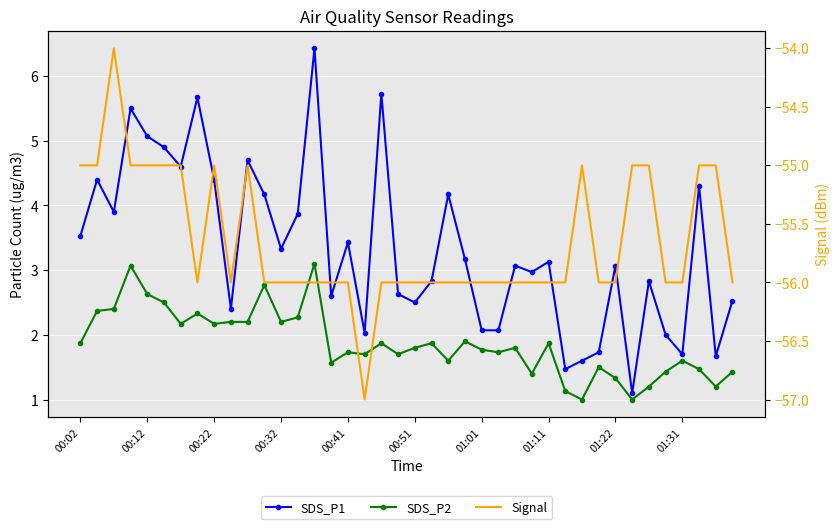

What is the sum of all SDS_P1 values?

133.3